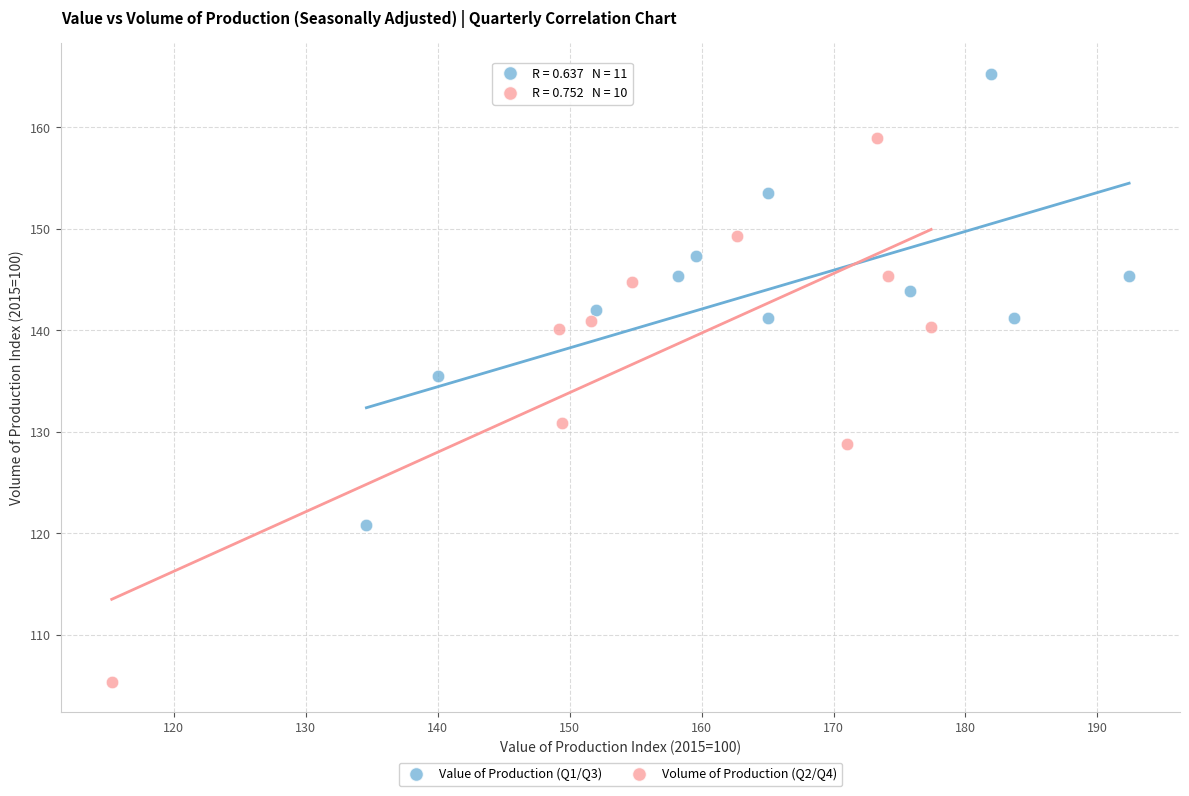

Which series contains the highest Y value?

Value of Production (Q1/Q3)